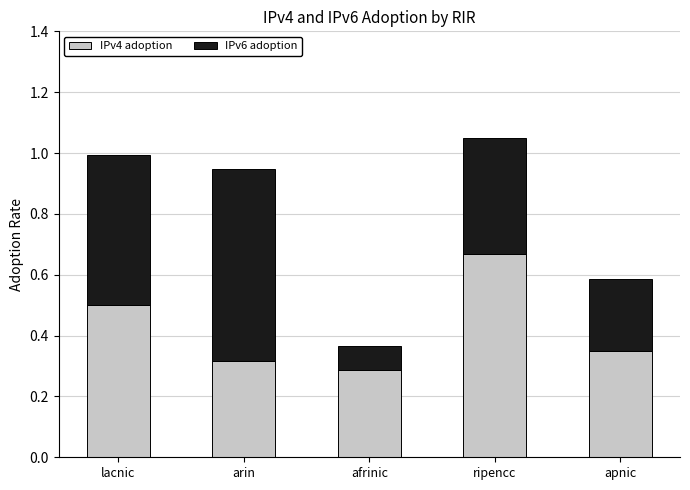

The IPv4 adoption series shows 0.3 at apnic. True or false?

True